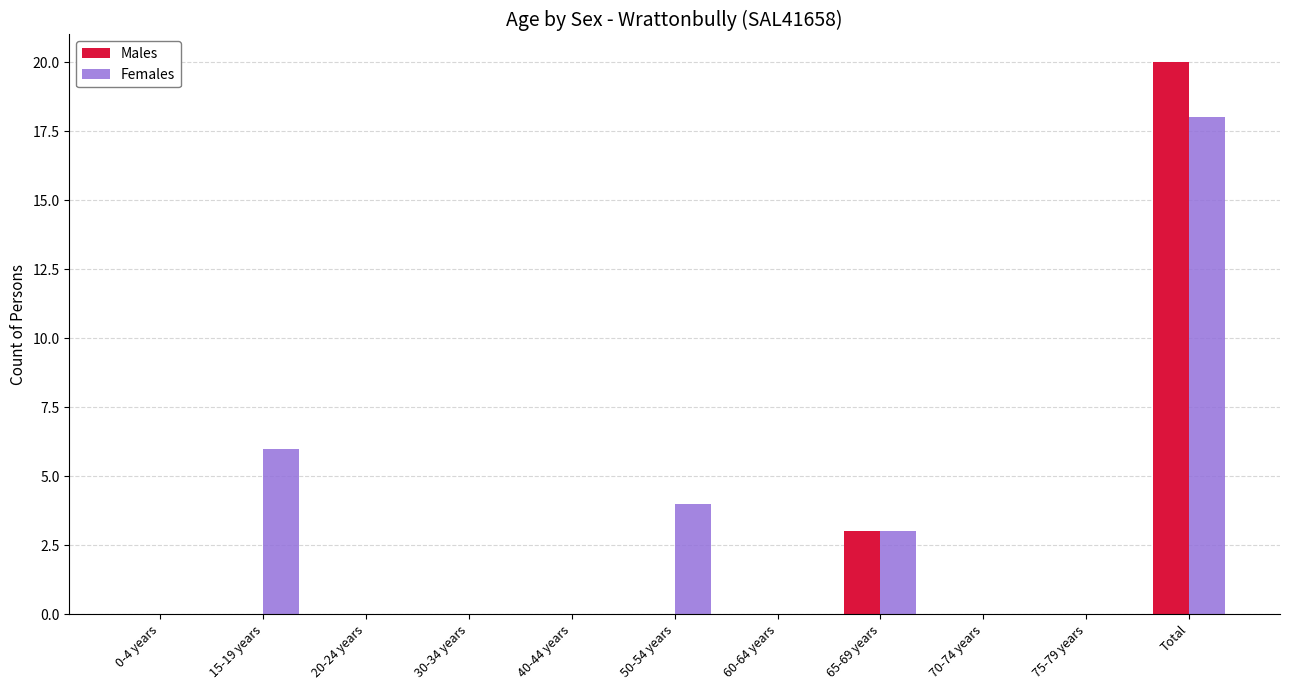

Is it true that Females equals 10 at 40-44 years?

False